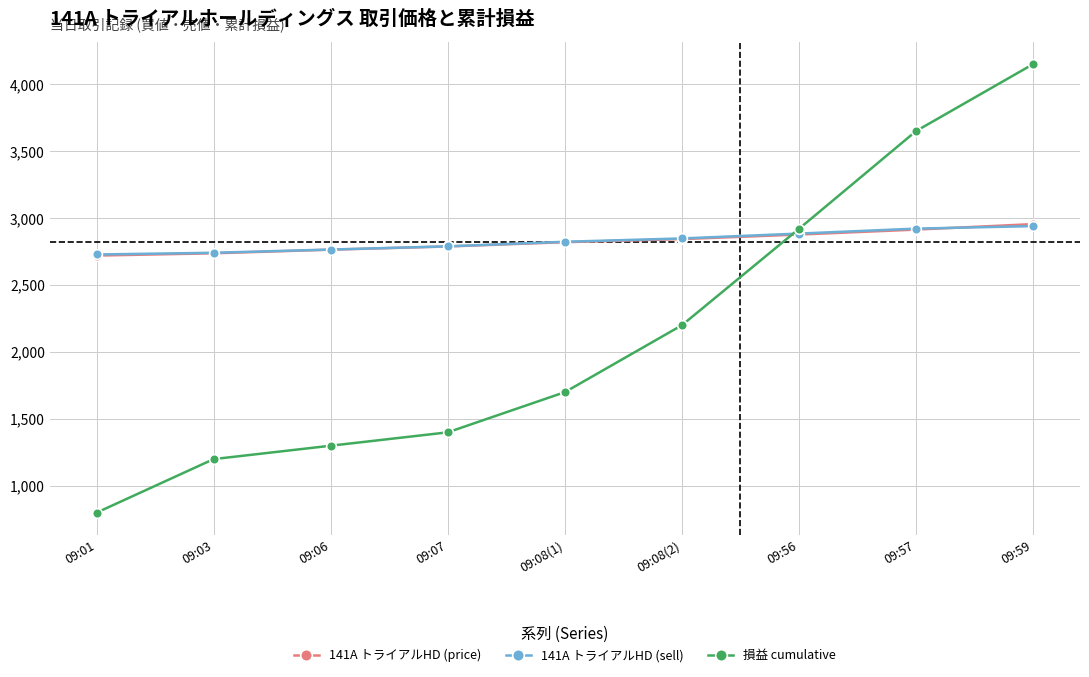

What is the total value across all series at 09:08(1)?

7343.0